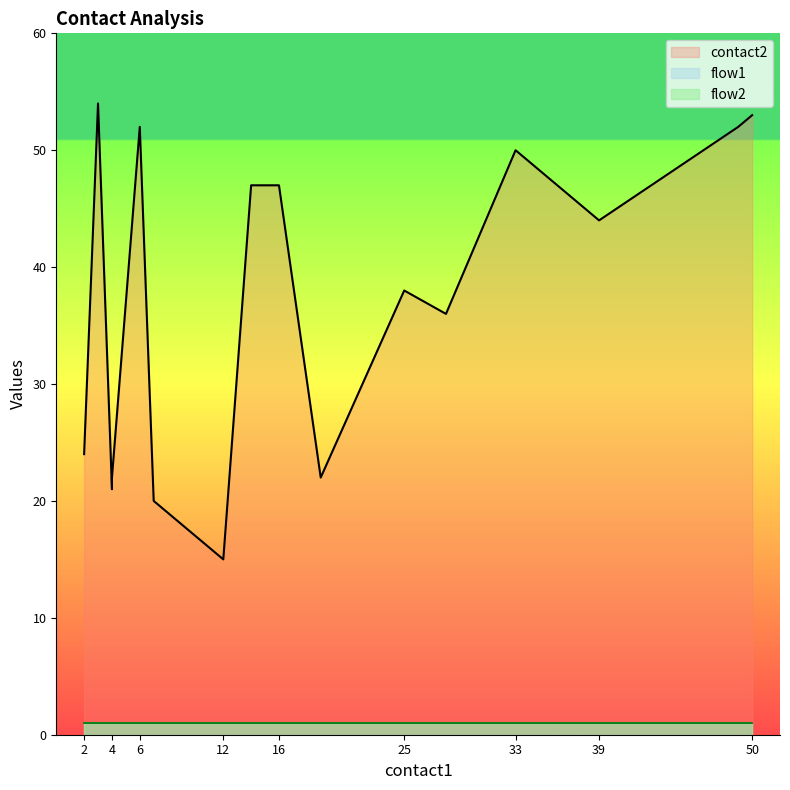

What is the value of the flow1 point at the 13th from the left?

1